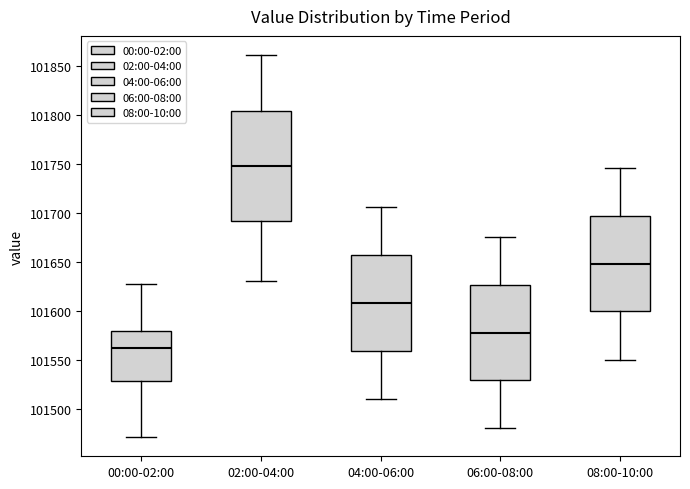

Reading left to right, read every box against the y-axis: the position of its median line, the range the box covers, and the ends of its whiskers. The values are not printed on the chart, so give them approximately, as read against the axis.

00:00-02:00: median 101560, box 101530 to 101580, whiskers 101470 to 101630
02:00-04:00: median 101750, box 101690 to 101805, whiskers 101630 to 101860
04:00-06:00: median 101610, box 101560 to 101655, whiskers 101510 to 101705
06:00-08:00: median 101580, box 101530 to 101625, whiskers 101480 to 101675
08:00-10:00: median 101650, box 101600 to 101695, whiskers 101550 to 101745